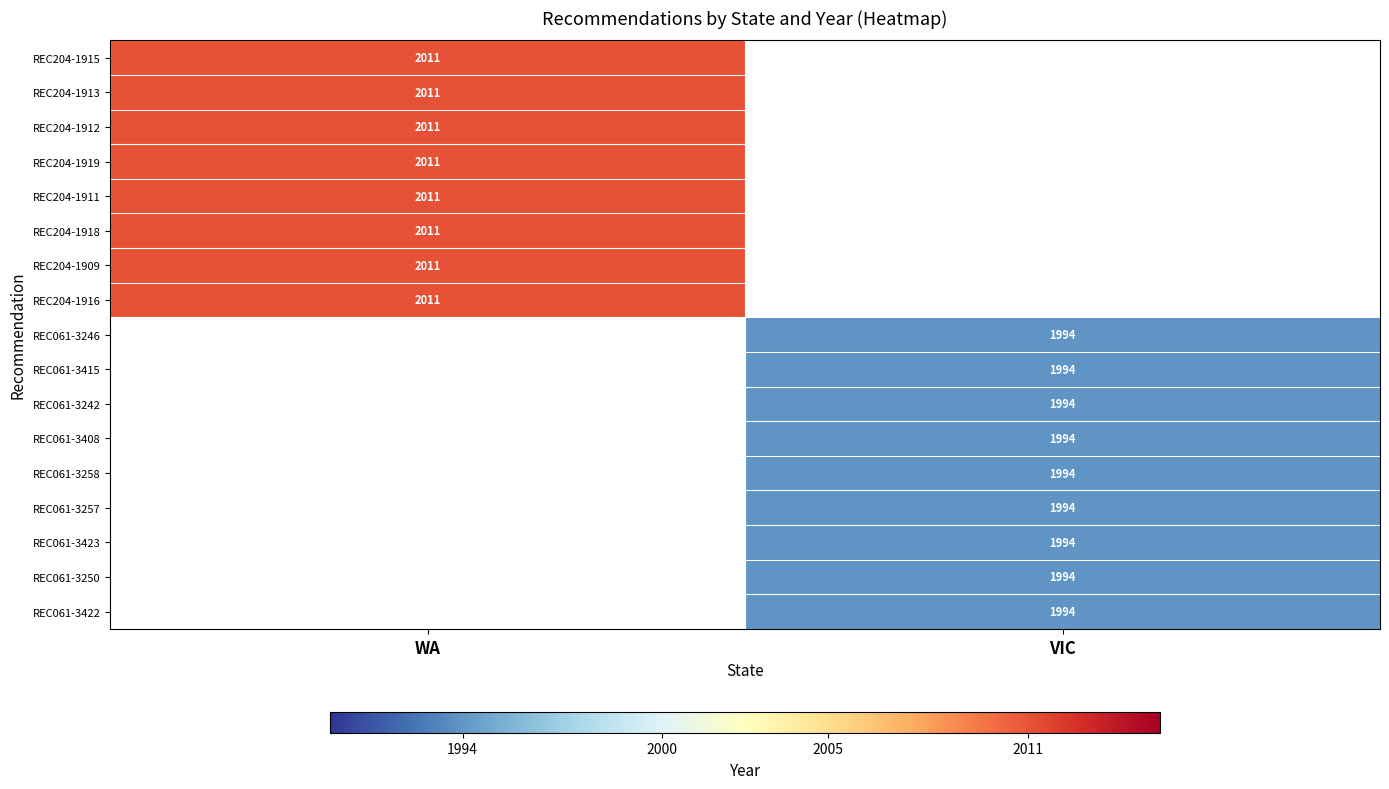

The REC061-3422 series shows 1994 at VIC. True or false?

True